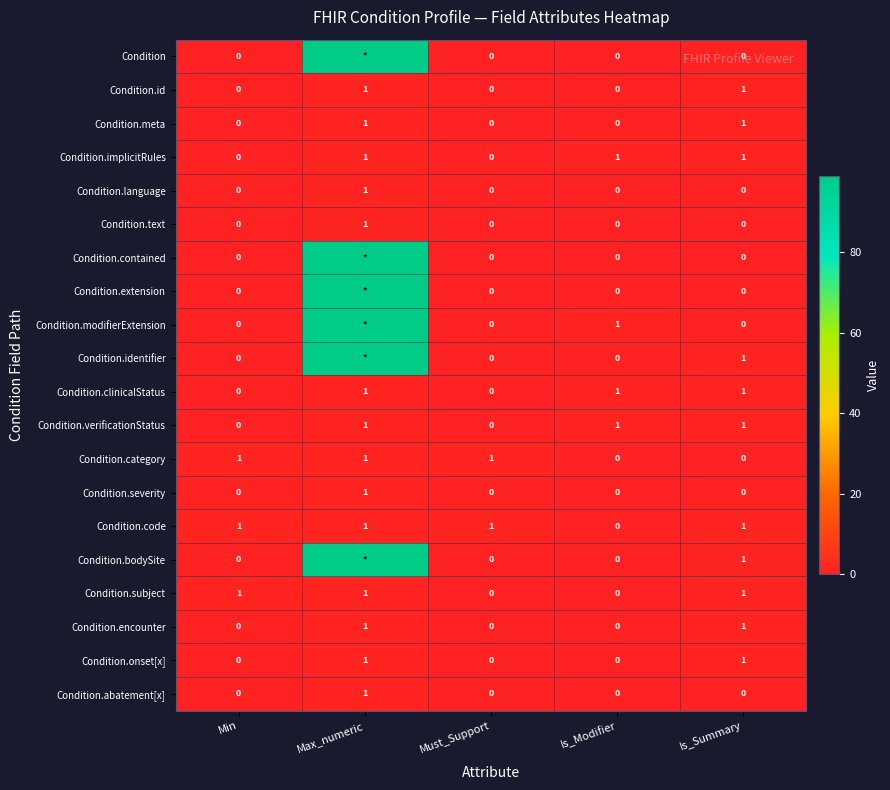

The value of Condition.abatement[x] at Is_Modifier is 1. True or false?

False